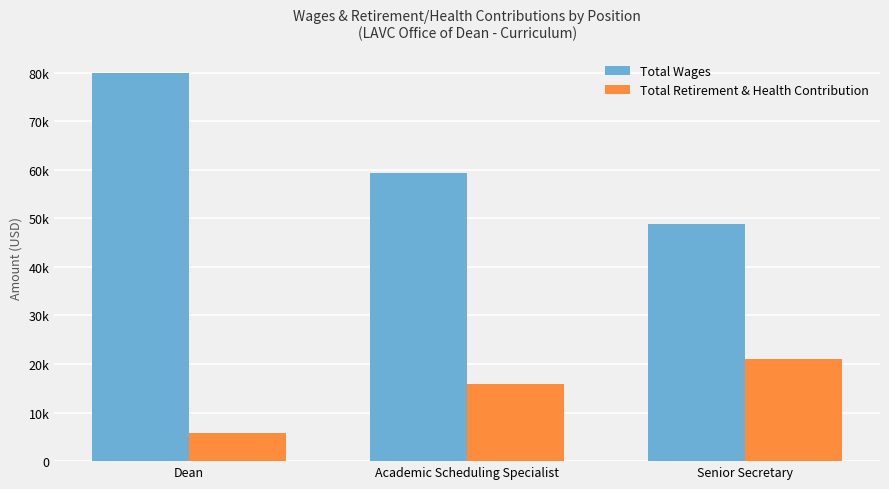

Does the chart contain any negative values?

No